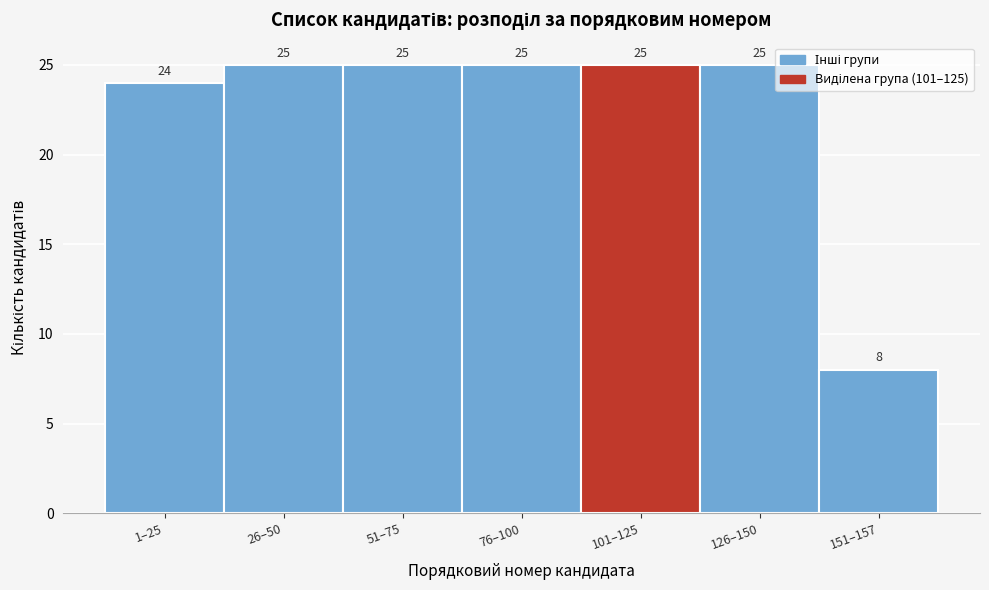

Reading left to right, list all the values displayed in this chart.

1–25=24	26–50=25	51–75=25	76–100=25	101–125=25	126–150=25	151–157=8